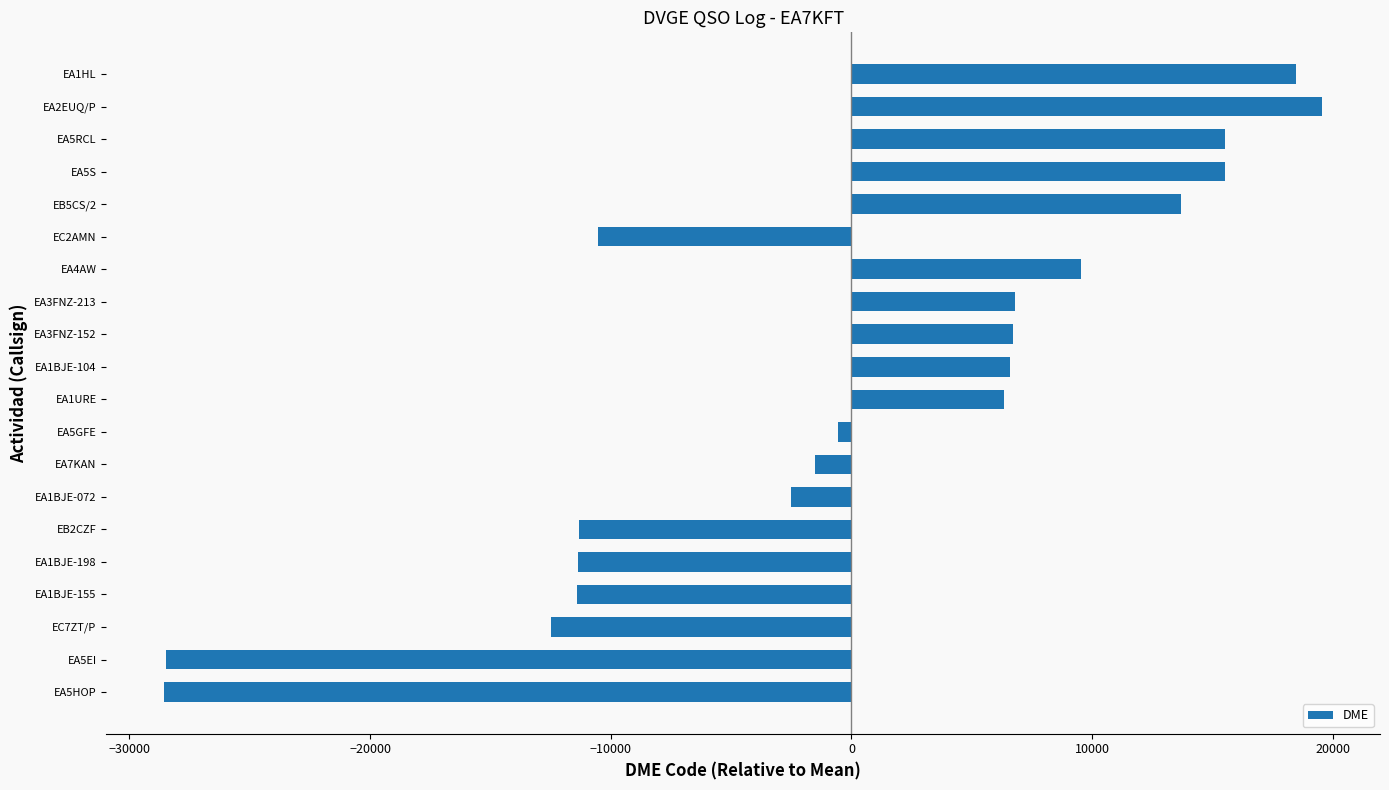

The value at EA1BJE-155 is -11406.5. True or false?

True